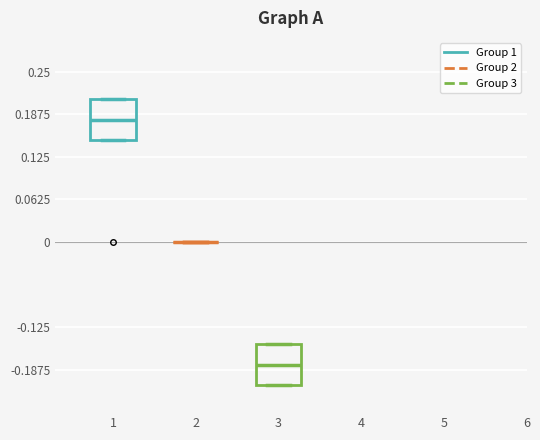

Reading left to right, read every box against the y-axis: the position of its median line, the range the box covers, and the ends of its whiskers. The values are not printed on the chart, so give them approximately, as read against the axis.

1: median 0.18, box 0.15 to 0.21, whiskers 0.15 to 0.21
2: box collapsed to a line at 0.00, whiskers 0.00 to 0.00
3: median -0.18, box -0.21 to -0.15, whiskers -0.21 to -0.15